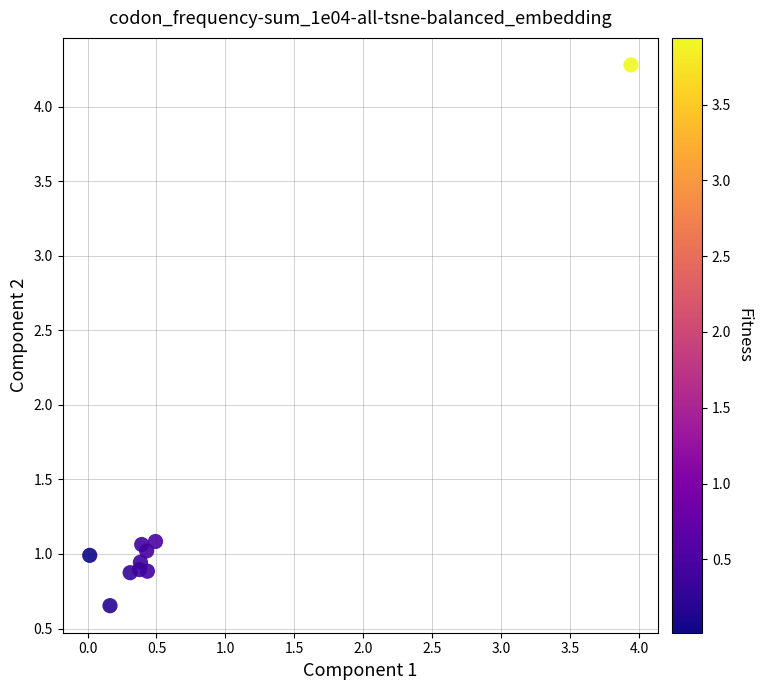

What is the range of Y values (max minus min)?

3.6